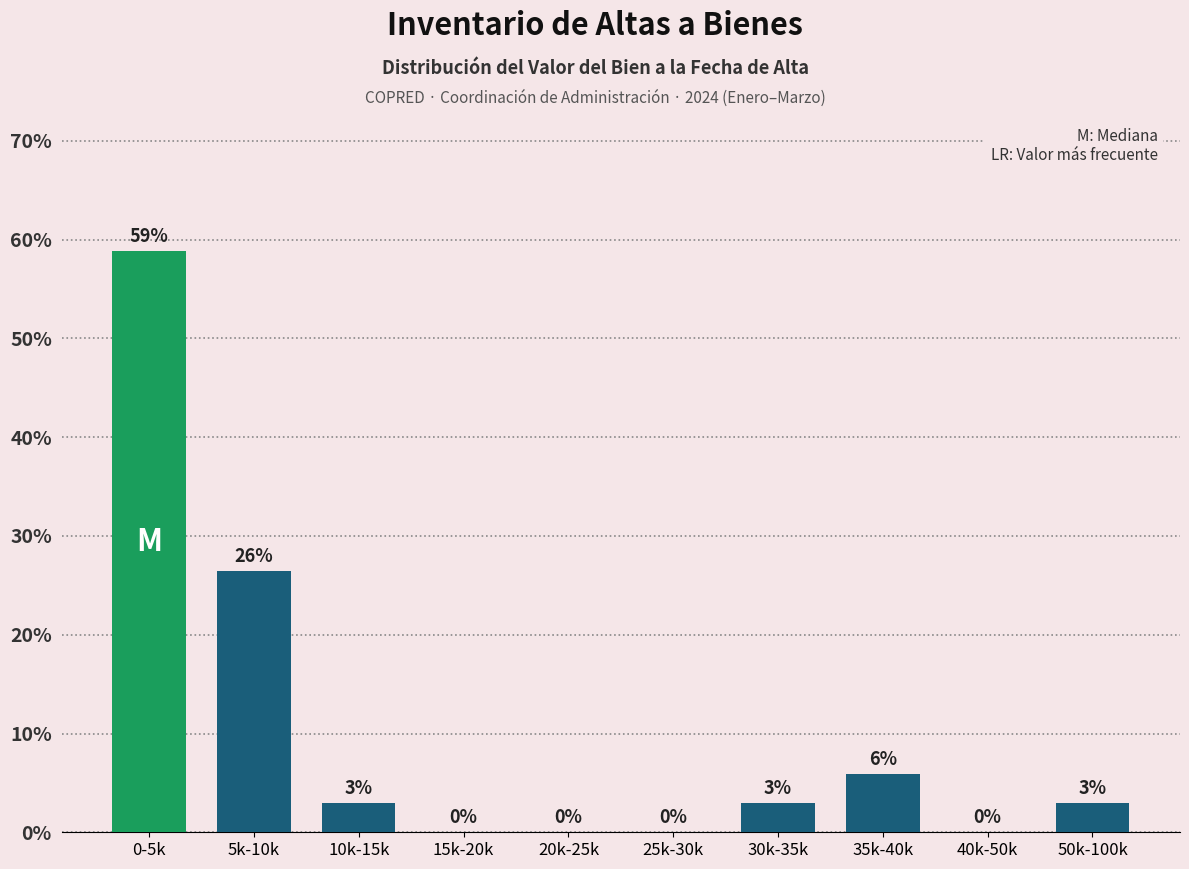

Between 30k-35k and 25k-30k, which is larger?

30k-35k